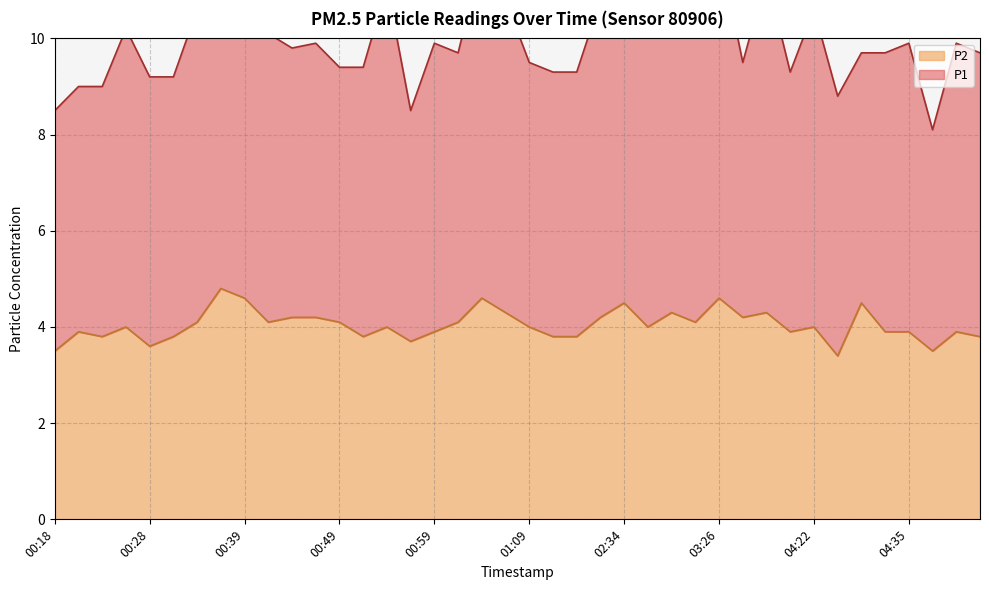

At which label does the data first exceed 4?

00:34